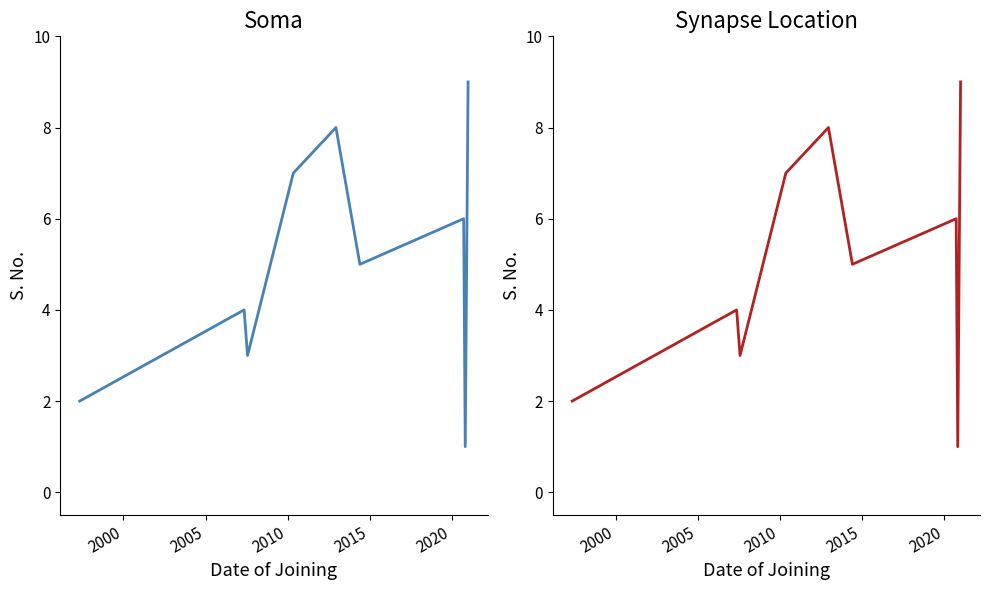

Is it true that the value at 1995 is 1?

False